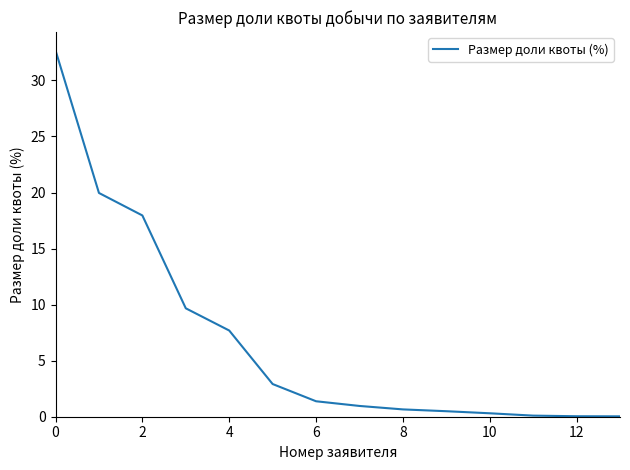

How many series are shown in this chart?

1